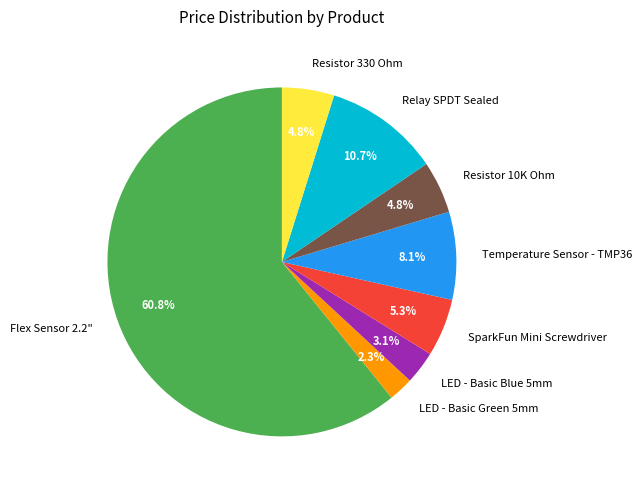

To the nearest percent, what is the difference between the largest and smallest slice percentages?

59%